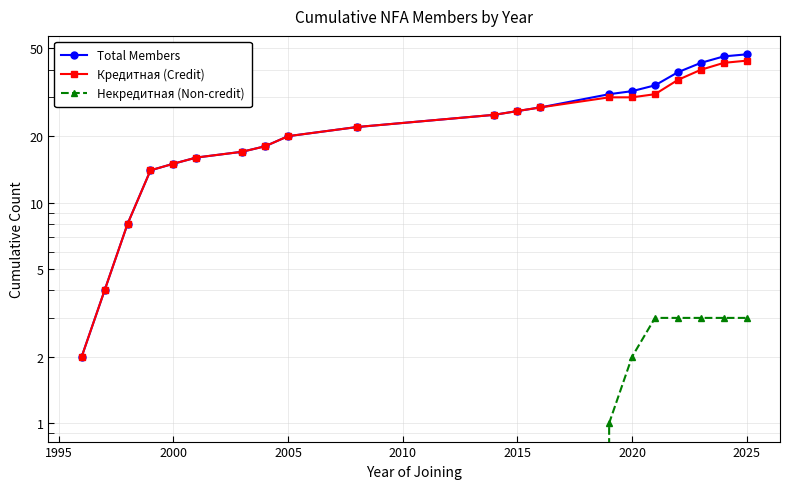

What is the maximum value shown in the chart?

47